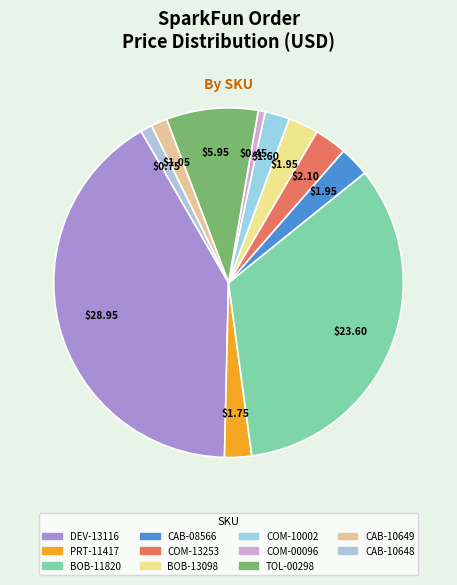

To the nearest percent, what percentage of the pie is COM-10002?

2%